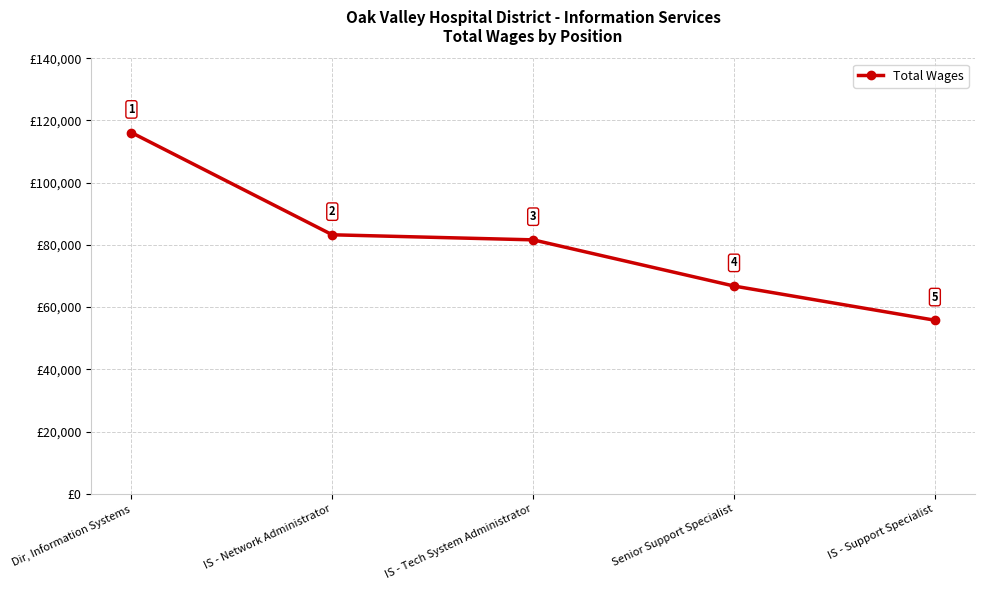

Is it true that the value at IS - Network Administrator is 53180?

False